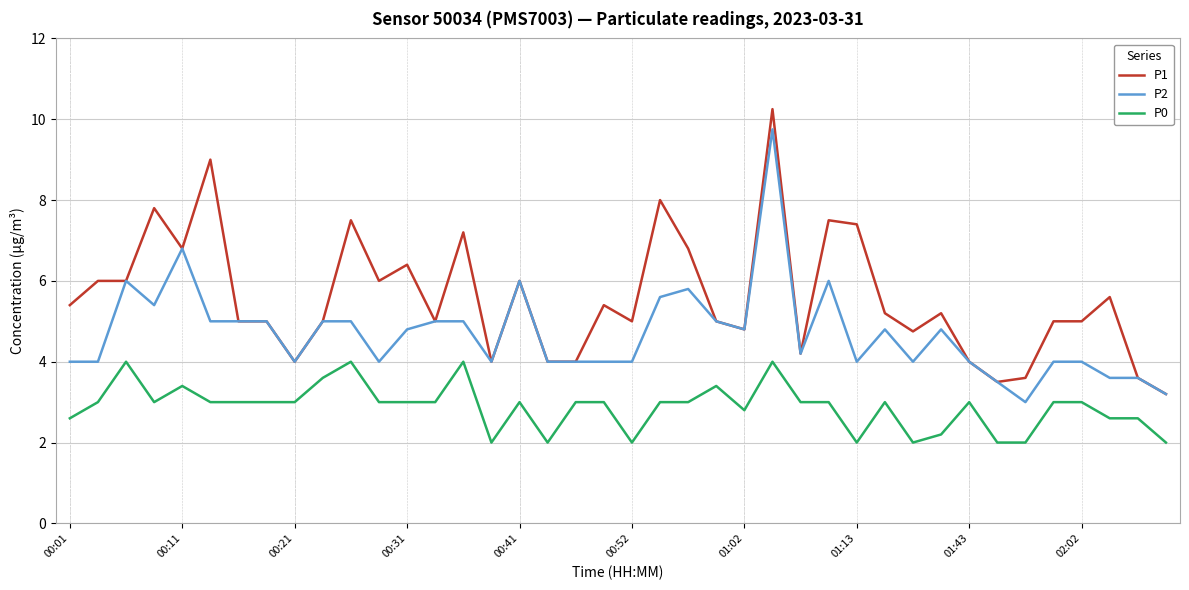

What is the minimum value shown in the chart?

2.0